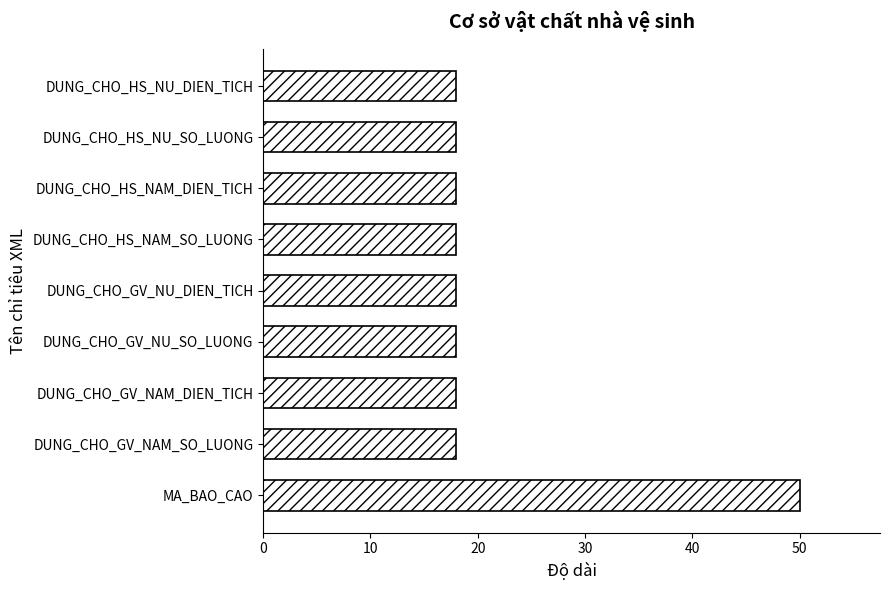

True or false: the data shows 32 at DUNG_CHO_HS_NU_SO_LUONG.

False